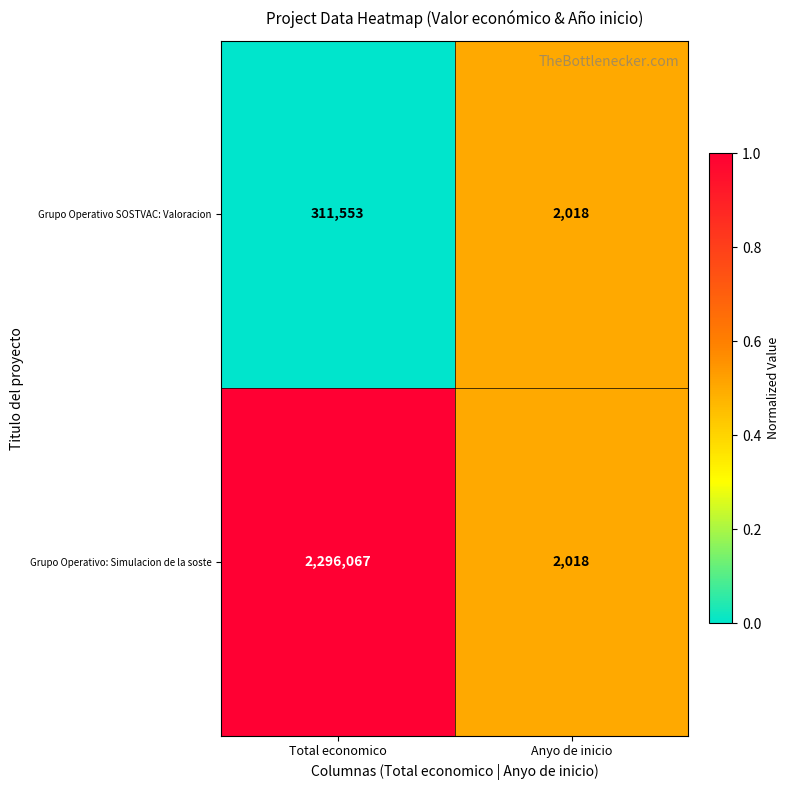

Which category has the highest value across all series?

Total economico